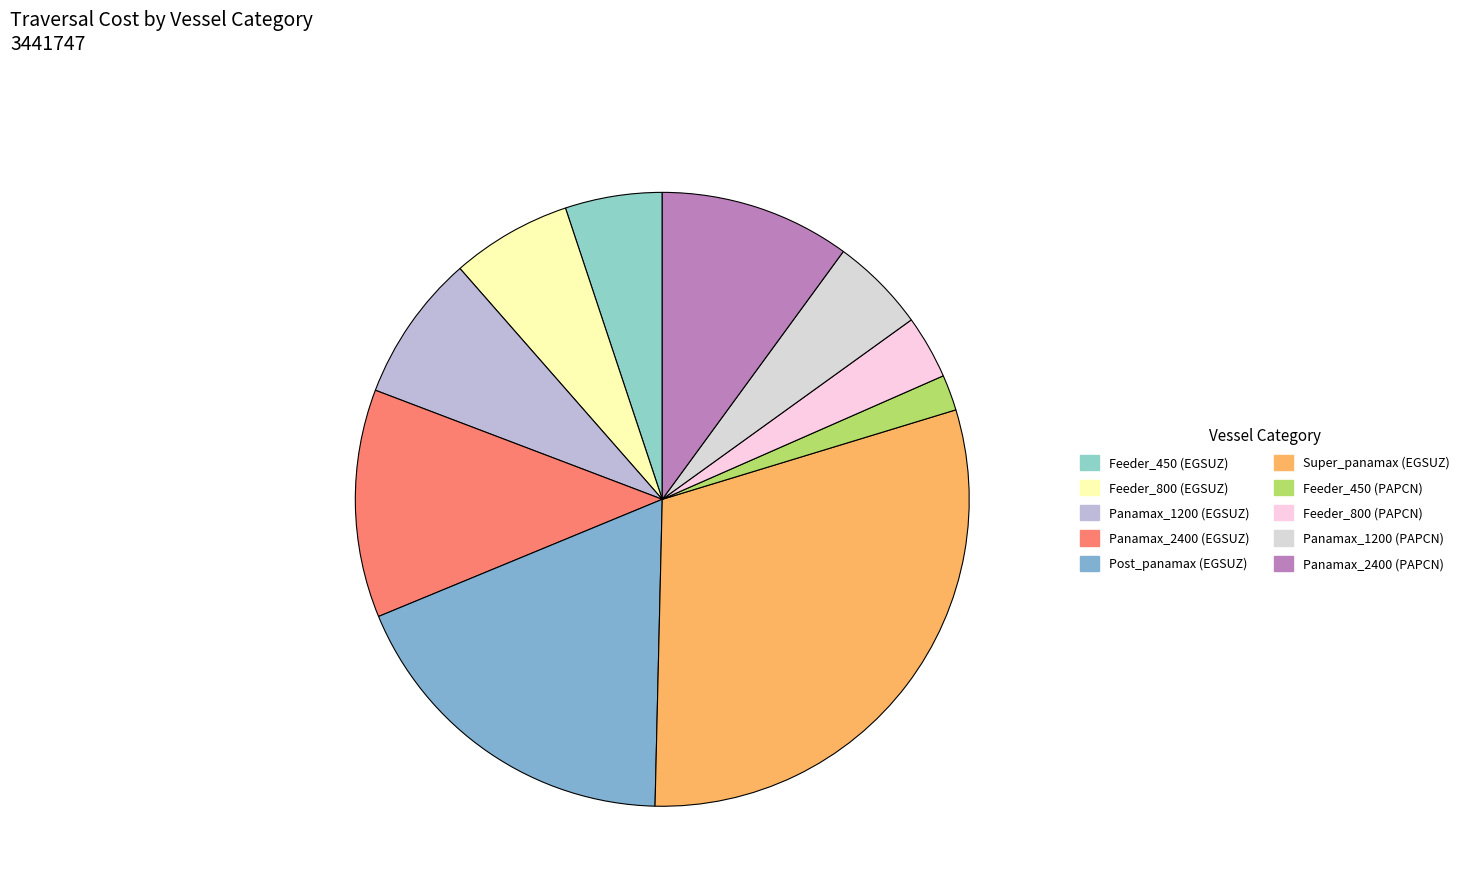

What percentage is NOT represented by Super_panamax (EGSUZ)?

69.9%